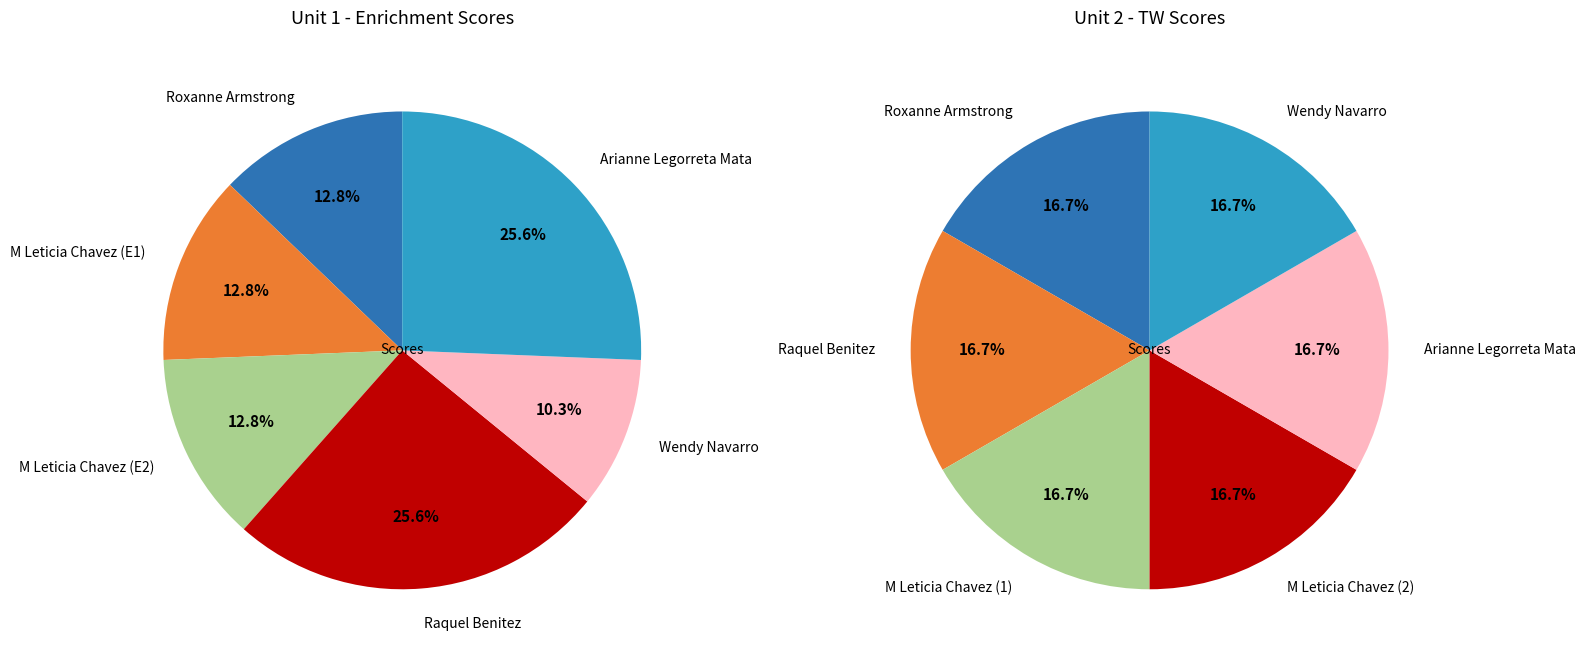

Do Raquel Benitez and Arianne Legorreta Mata together represent more than half of the pie?

No